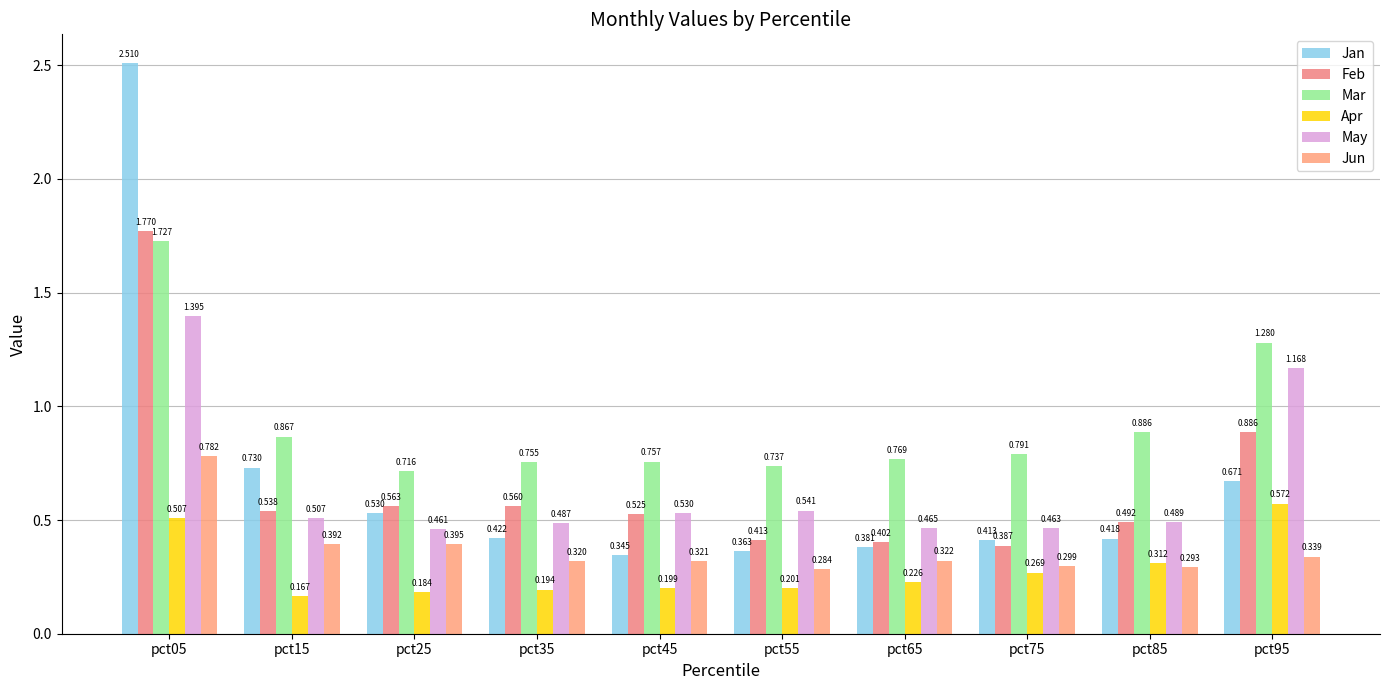

At which label is Jan closest to 1?

pct15